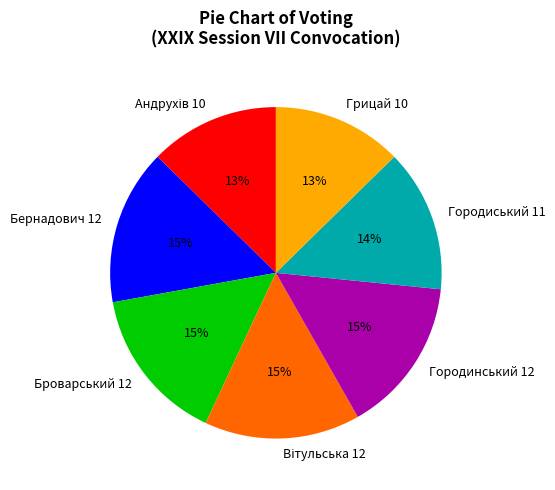

The Городиський 11 slice represents 1% of the pie. True or false?

False